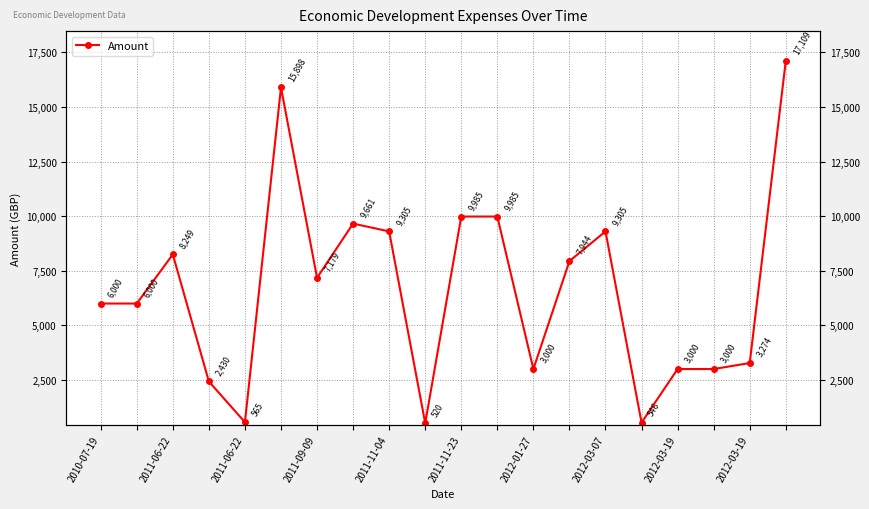

The value at 2010-07-19 is 7803.9. True or false?

False